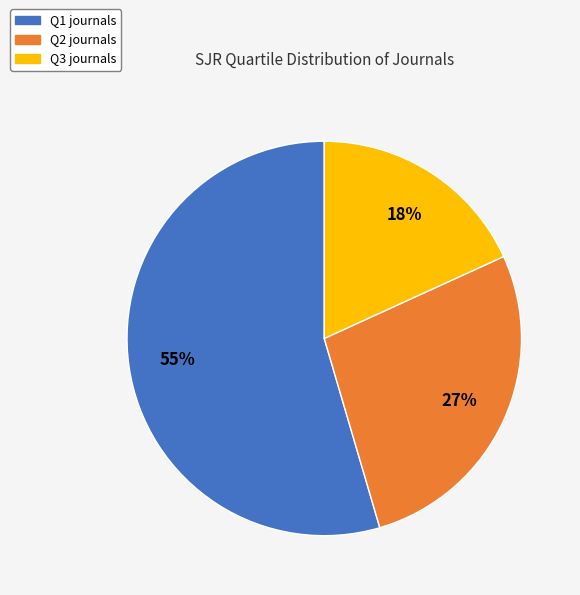

How many slices are in this pie chart?

3